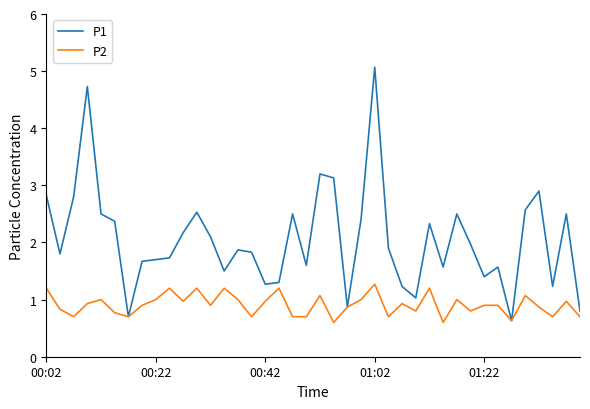

Which series has the largest range (max minus min)?

P1